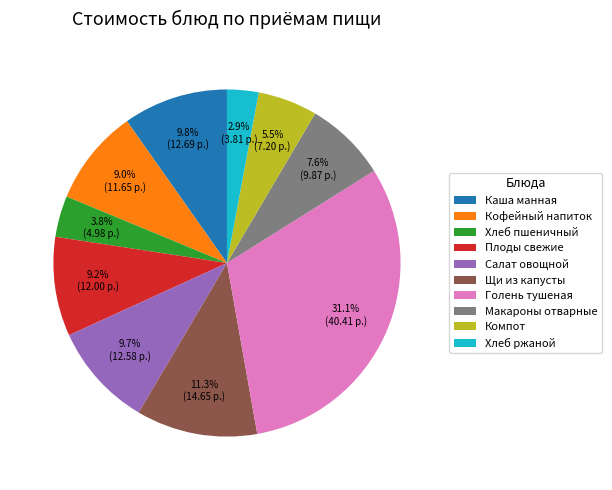

Does Хлеб ржаной account for over 50% of the chart?

No